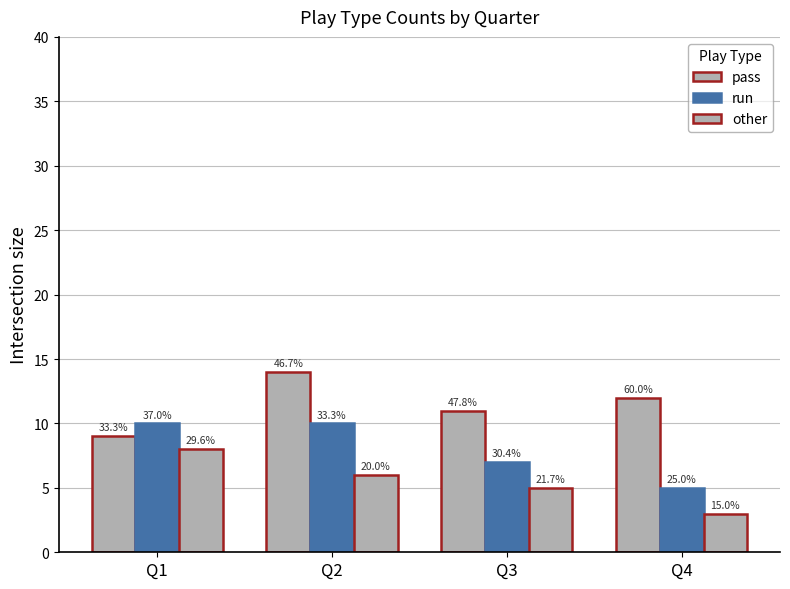

What is the value of the other bar at the 3rd from the left?

5